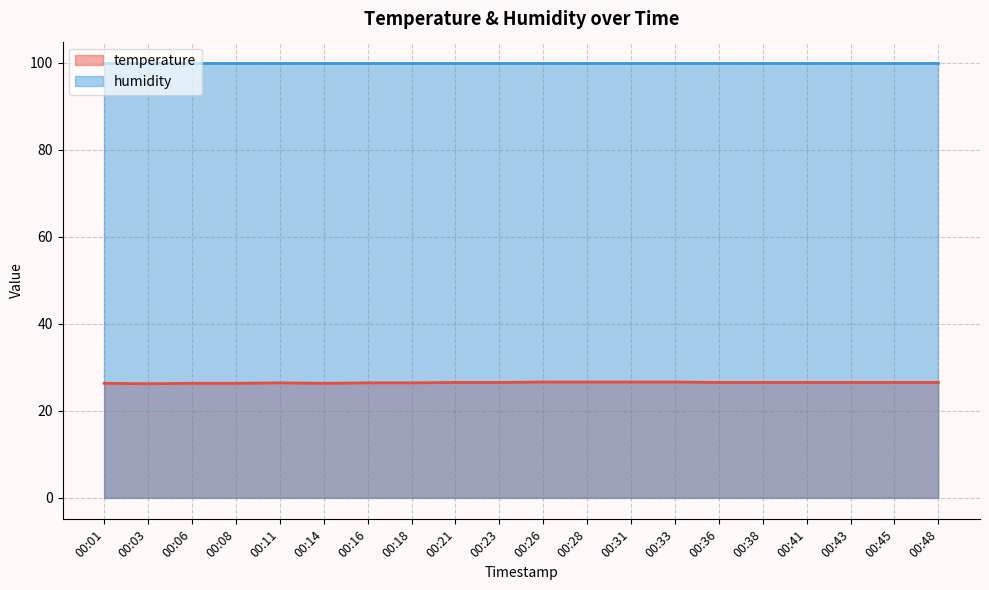

What is the approximate value at 00:36?

26.5